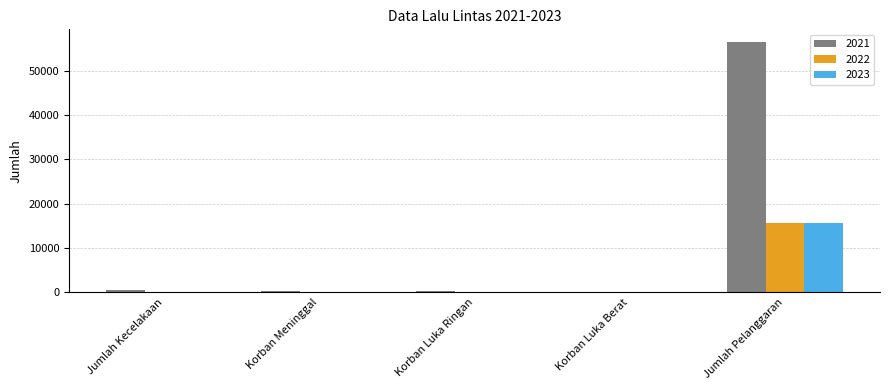

True or false: 2023 has a value of 15570 at Jumlah Pelanggaran.

True